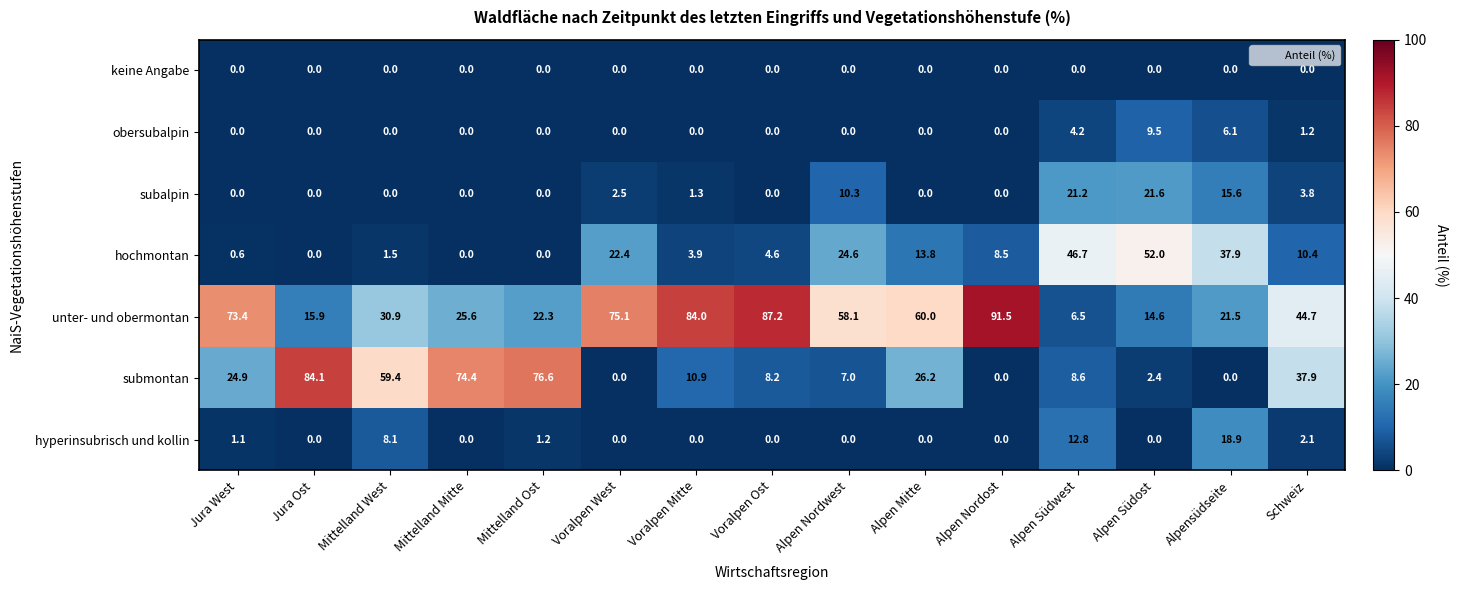

Is it true that hyperinsubrisch und kollin equals -11.8 at Mittelland Mitte?

False